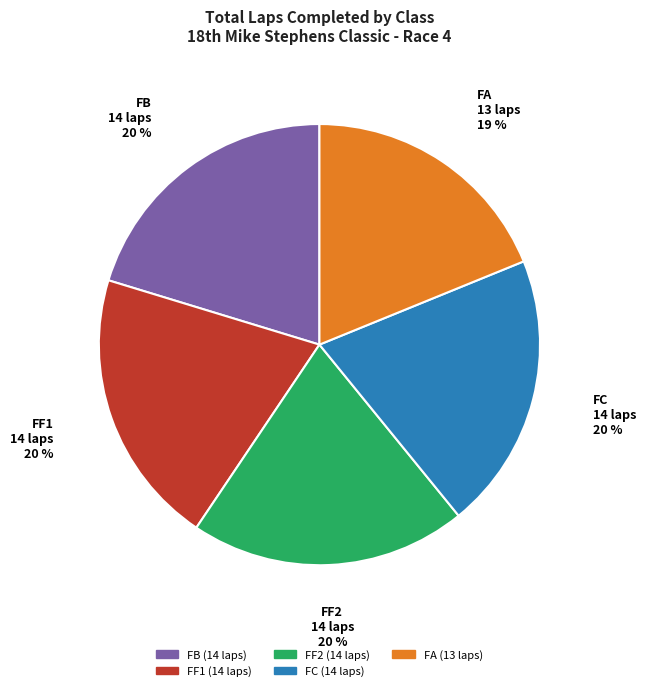

To the nearest percent, what is the average slice percentage?

20%